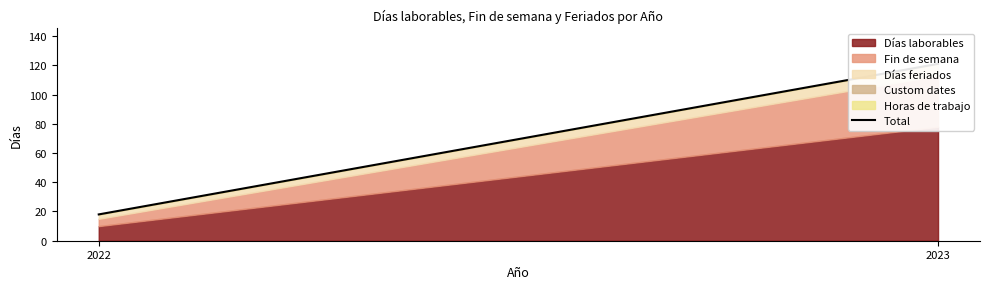

What is the value of the 2nd point from the left?

121